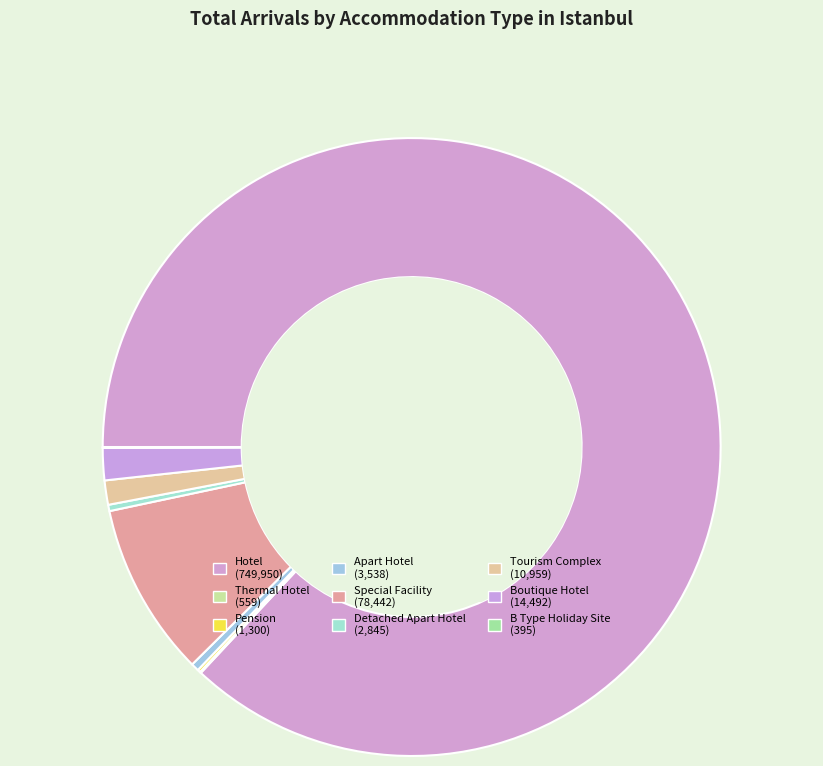

What percentage is the Special Facility slice, to the nearest percent?

9%